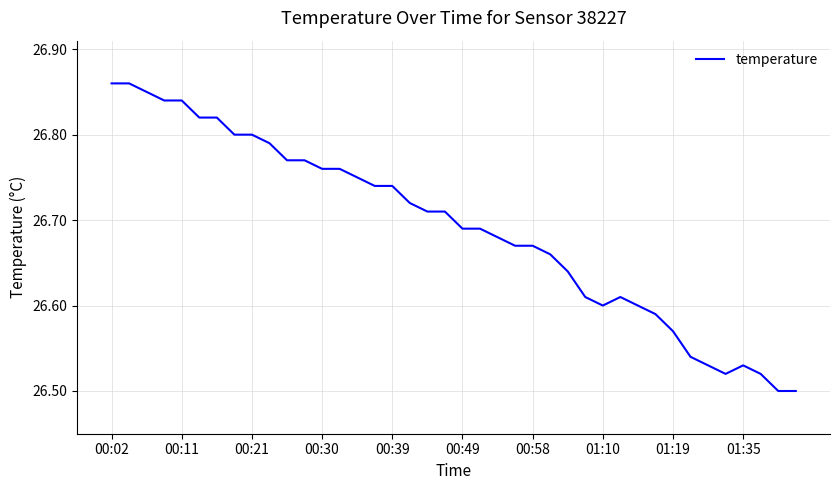

What is the difference between the maximum and minimum values?

0.4